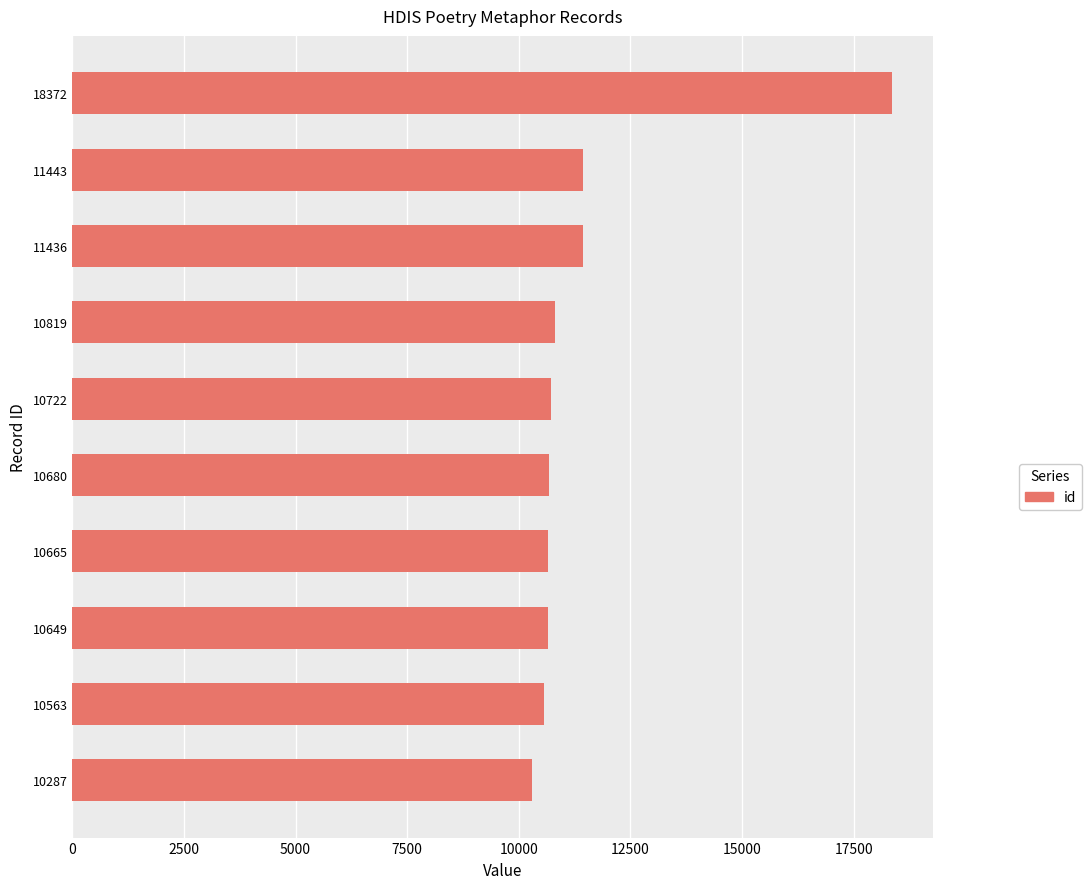

Does the chart contain any negative values?

No